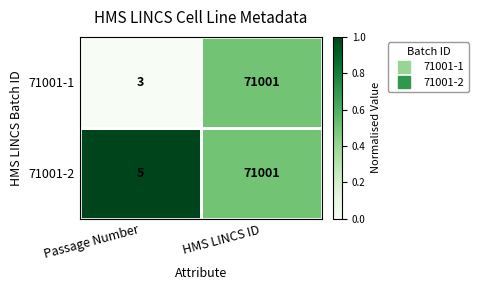

Which series has the largest total across all categories?

71001-2